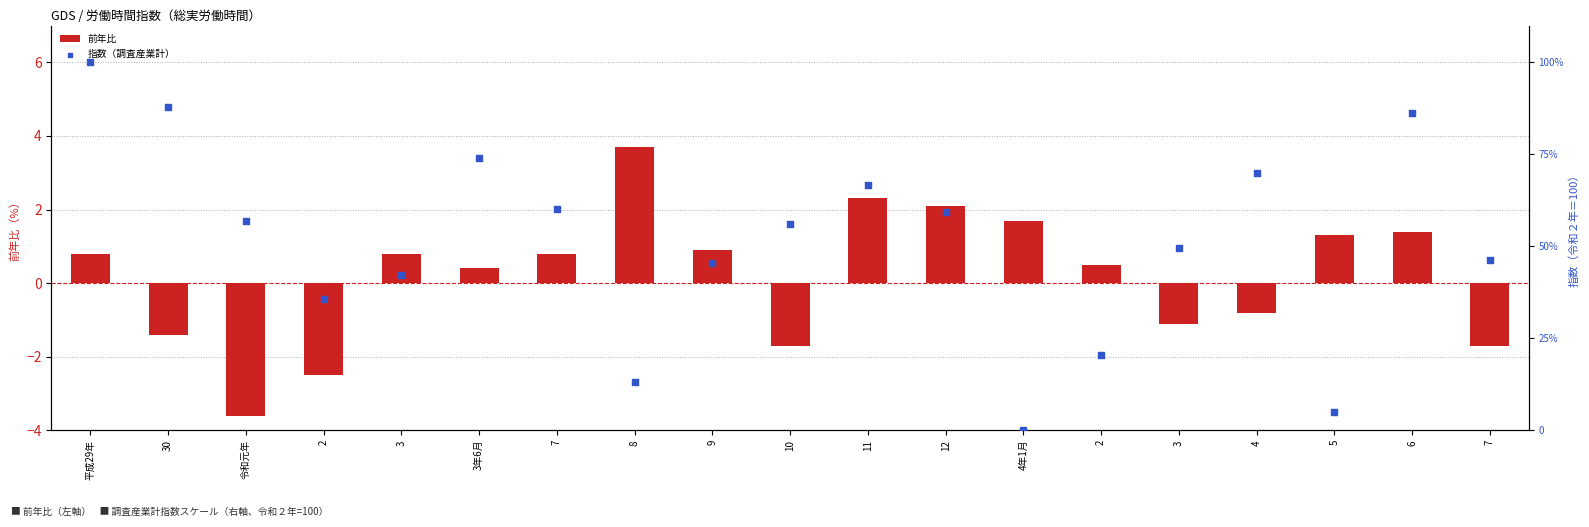

At which category is the sum across all series the highest?

平成29年